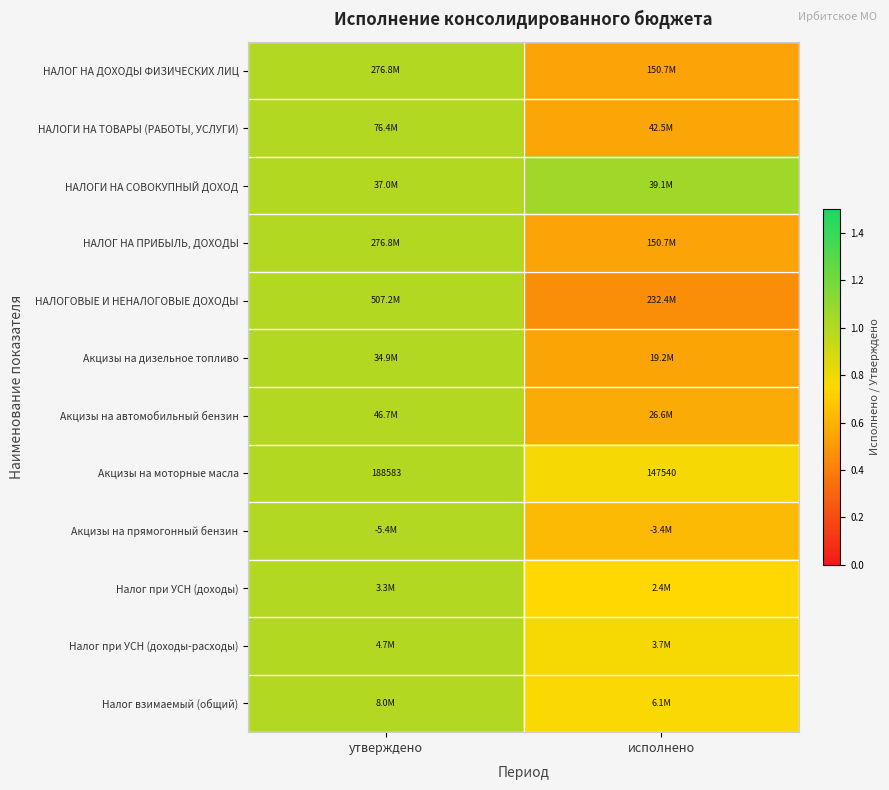

At which label does НАЛОГИ НА СОВОКУПНЫЙ ДОХОД reach its peak?

исполнено